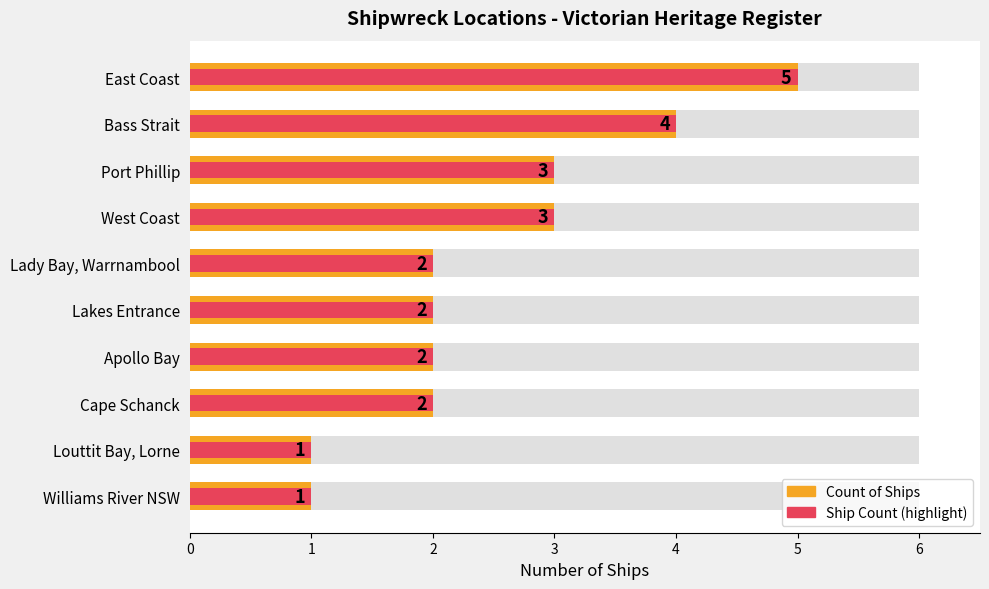

How many values in the Ship Count (highlight) series are below 2?

2